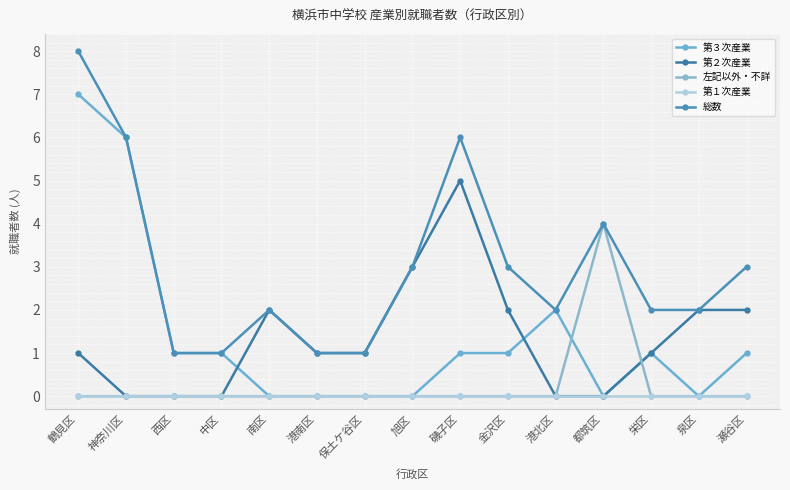

At which category is the sum across all series the highest?

鶴見区